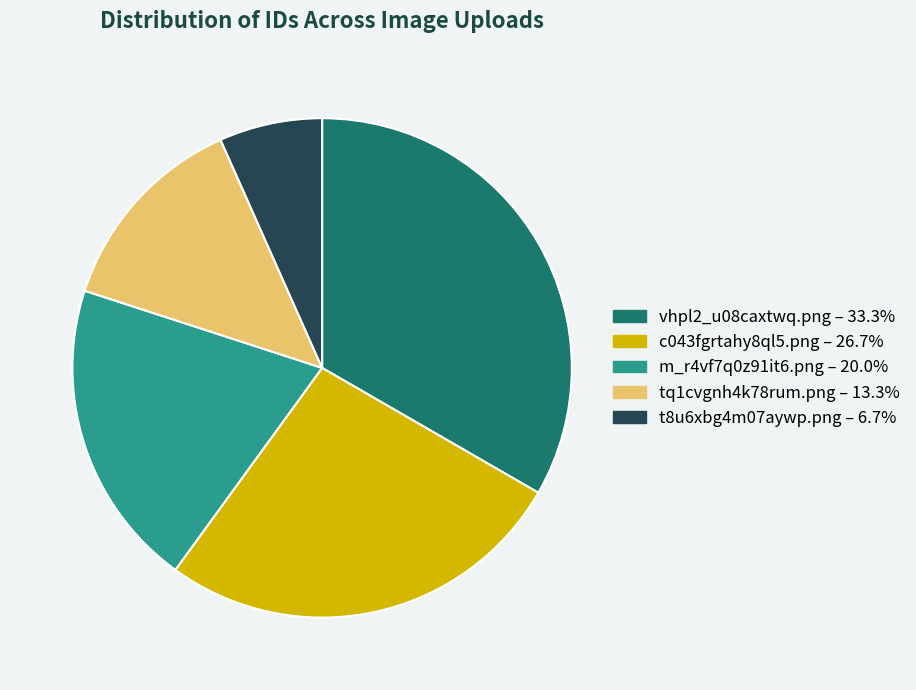

Is there a majority slice in this chart?

No